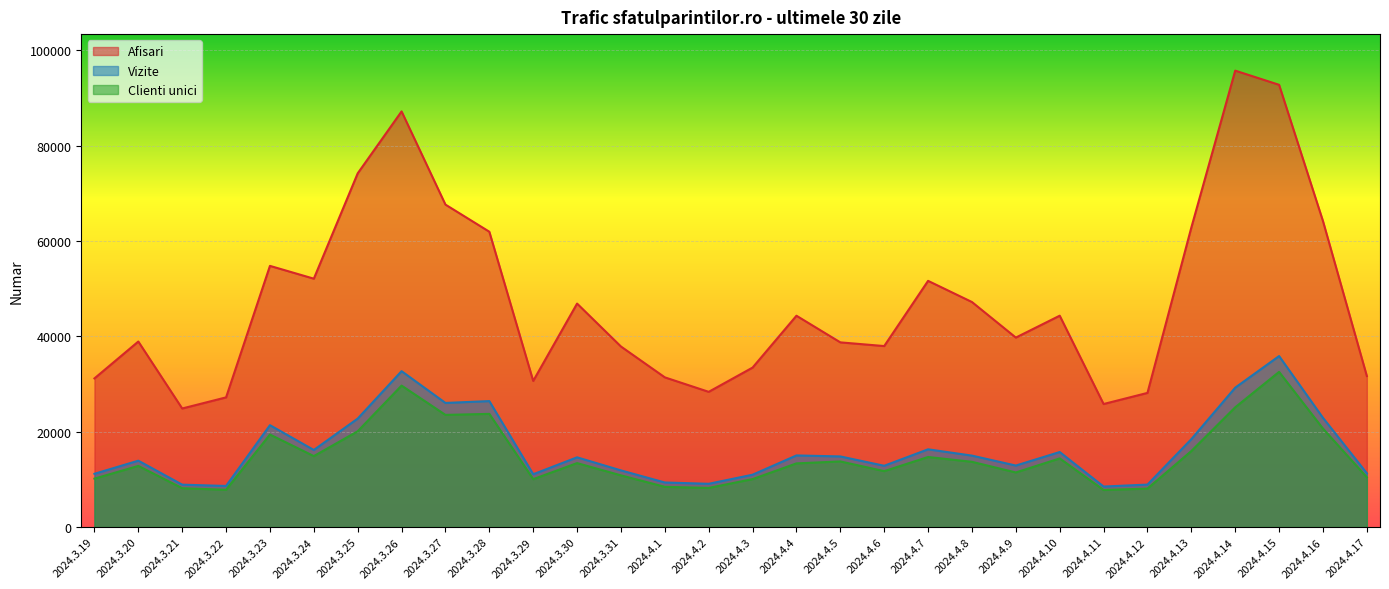

How many data points in Afisari are above 44311?

14